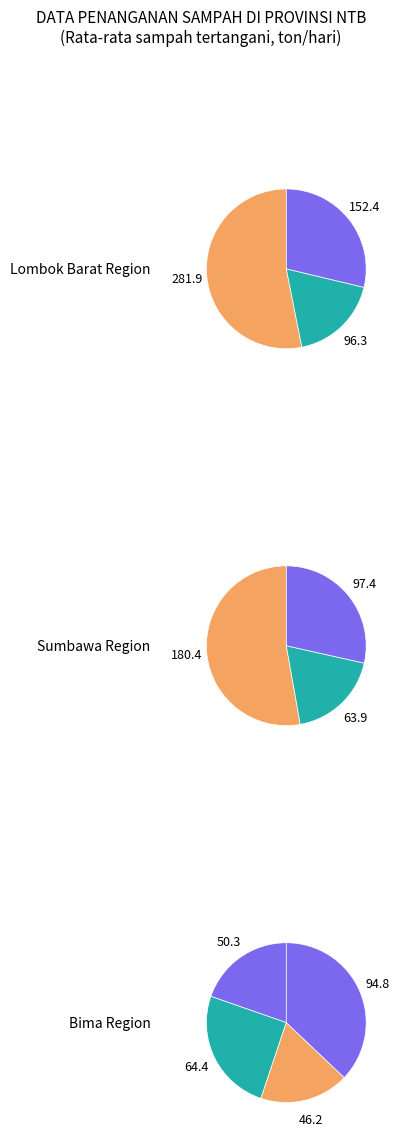

To the nearest percent, what is the difference between the largest and smallest slice percentages?

21%